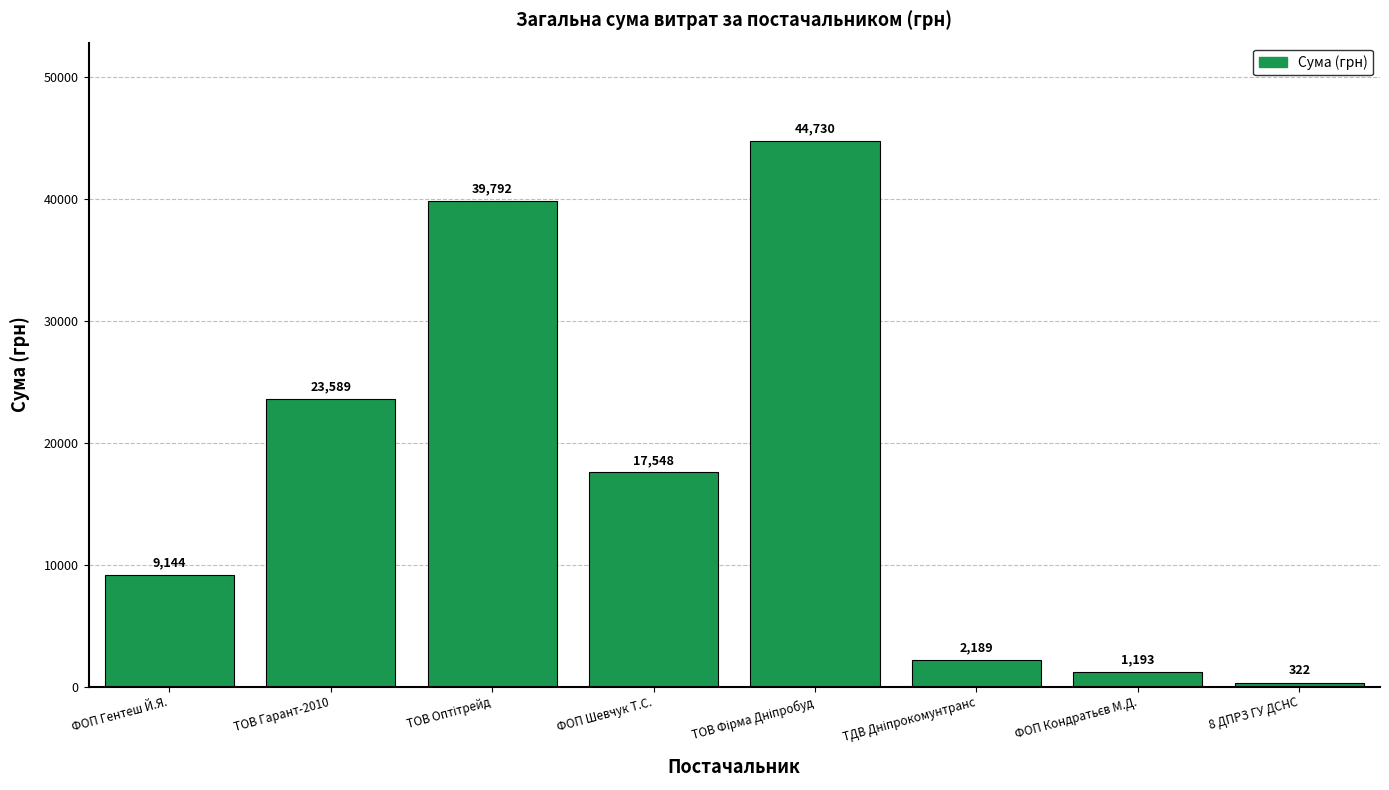

What is the value of the 2nd bar from the left?

23589